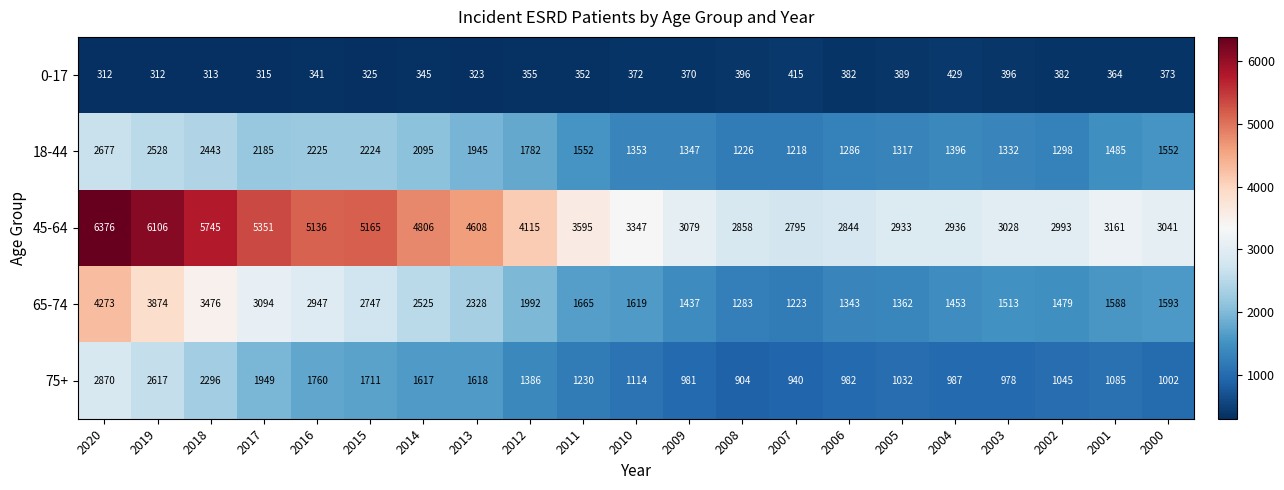

Where does the 75+ series first go above 1114?

2020